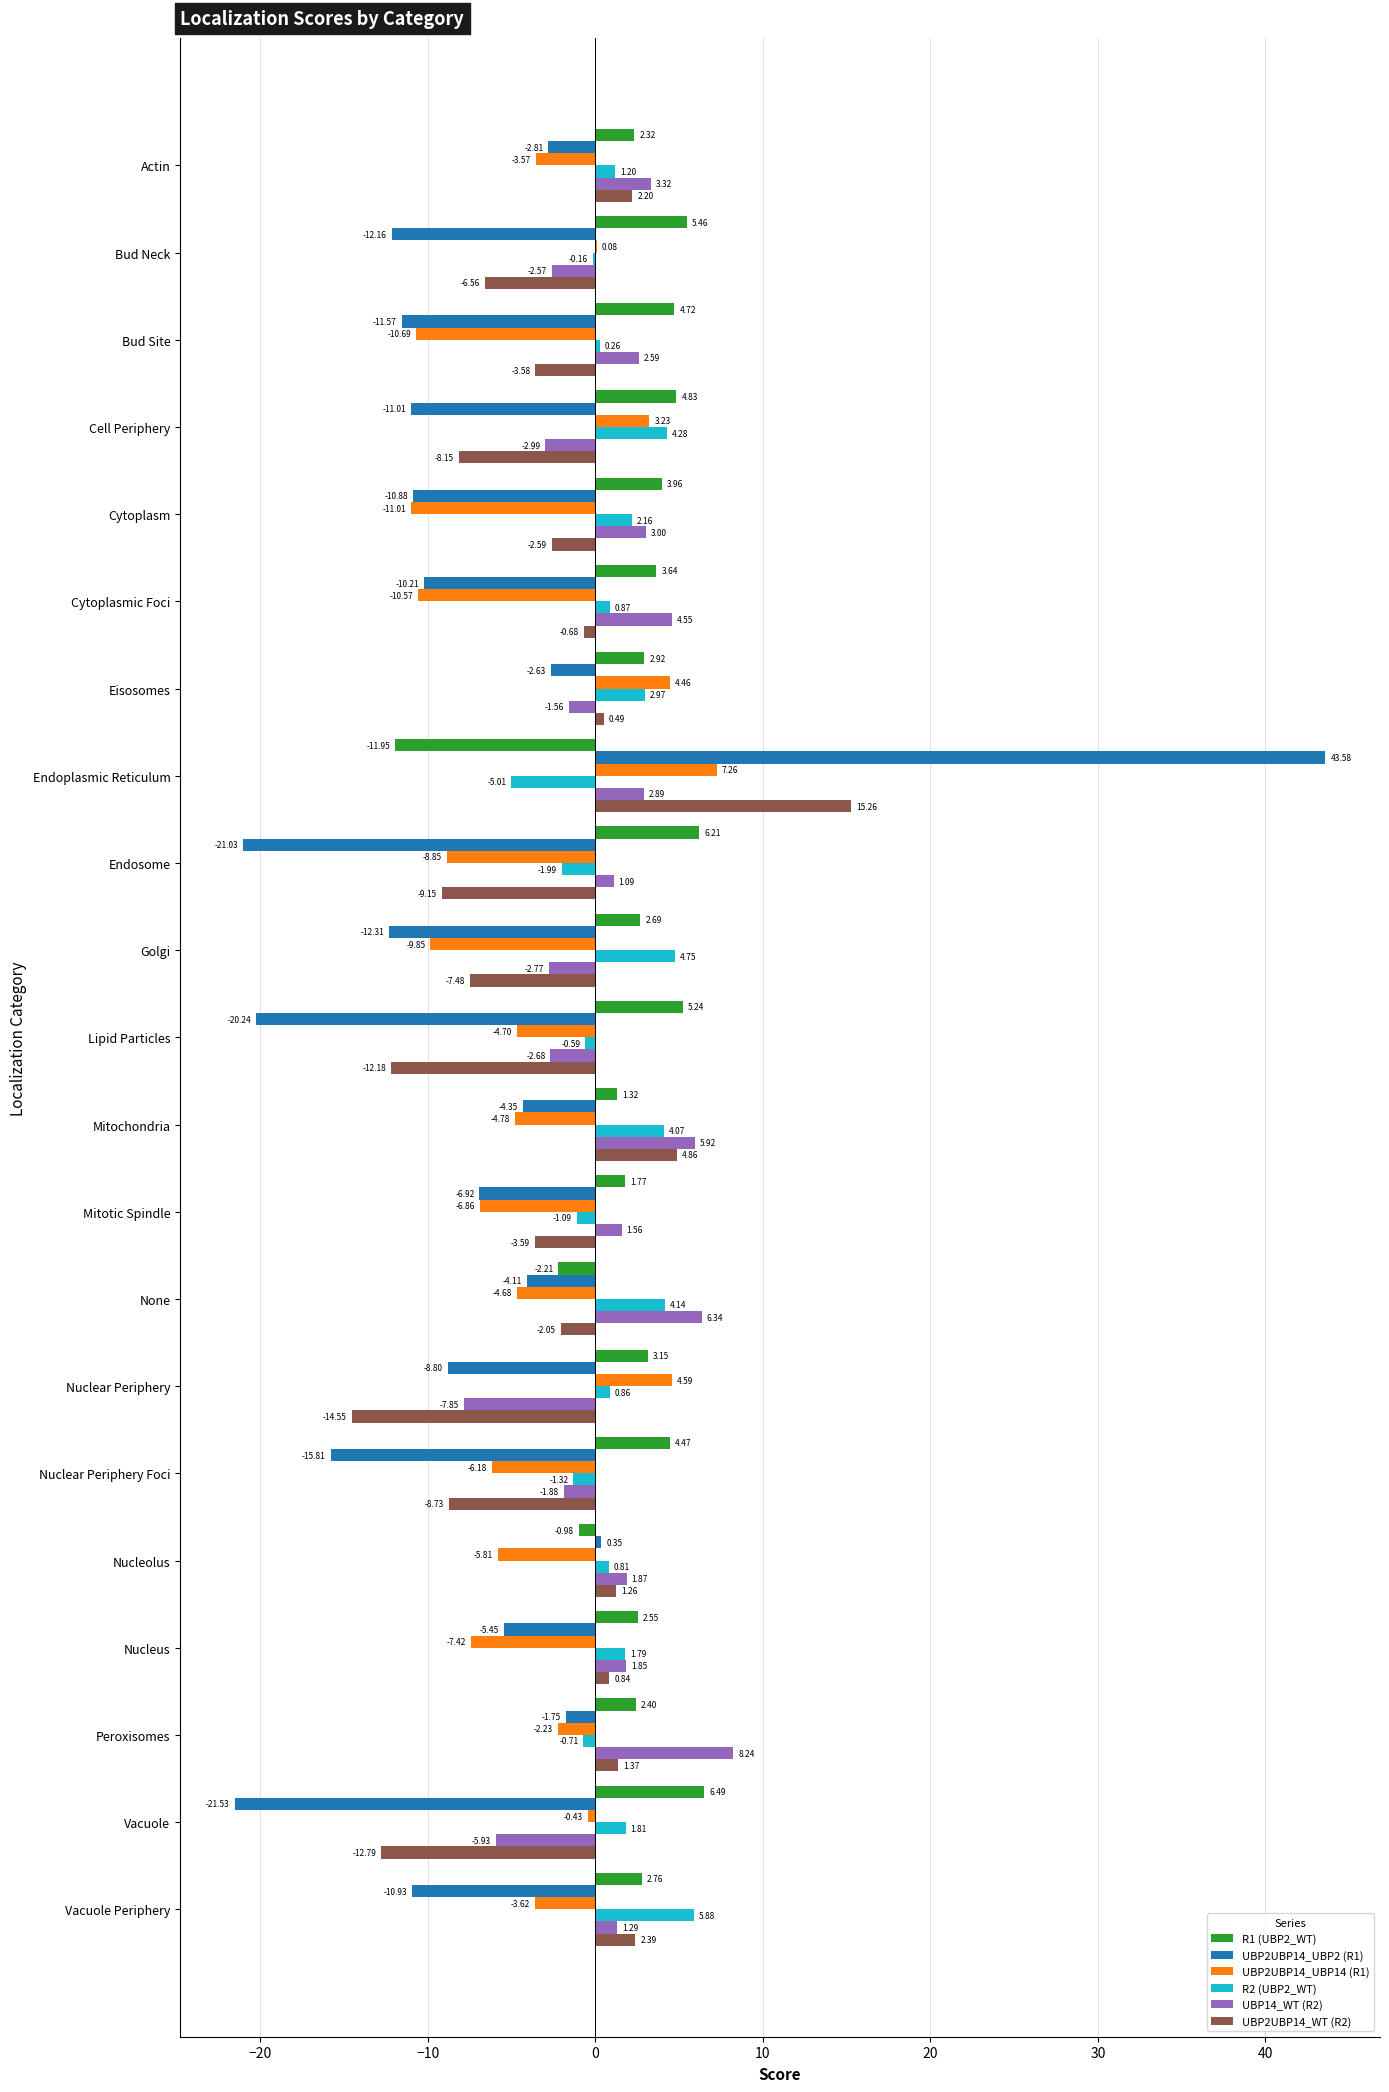

What is the maximum value shown in the chart?

43.6